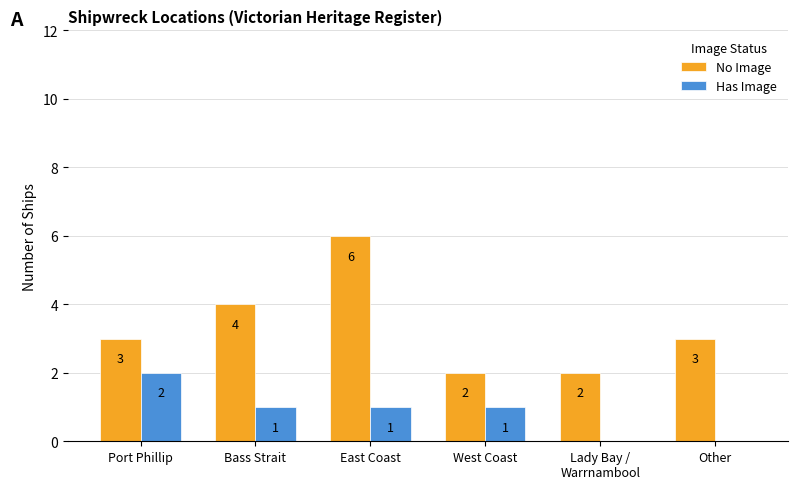

True or false: Has Image has a value of 0 at Port Phillip.

False